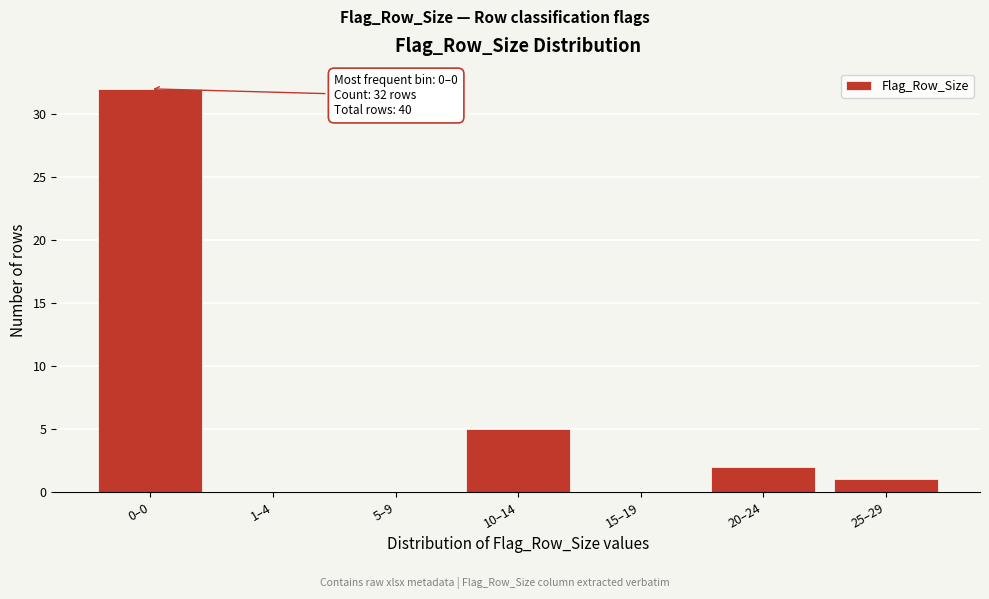

Reading left to right, what are all the values shown in this chart?

0–0=32	1–4=0	5–9=0	10–14=5	15–19=0	20–24=2	25–29=1